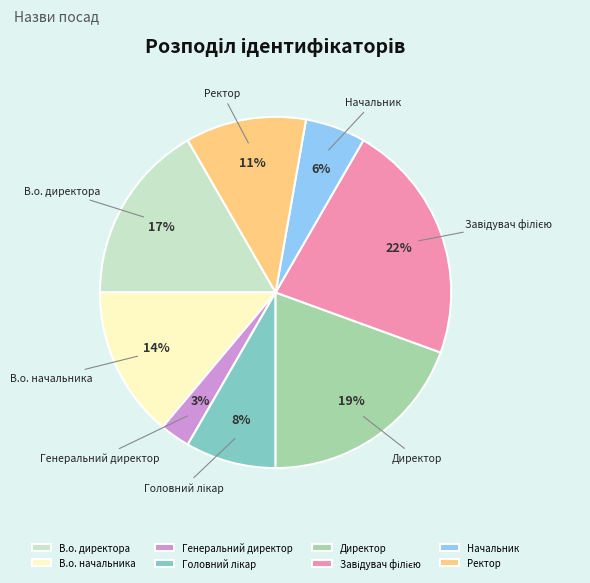

To the nearest percent, what is the difference between the largest and smallest slice percentages?

19%